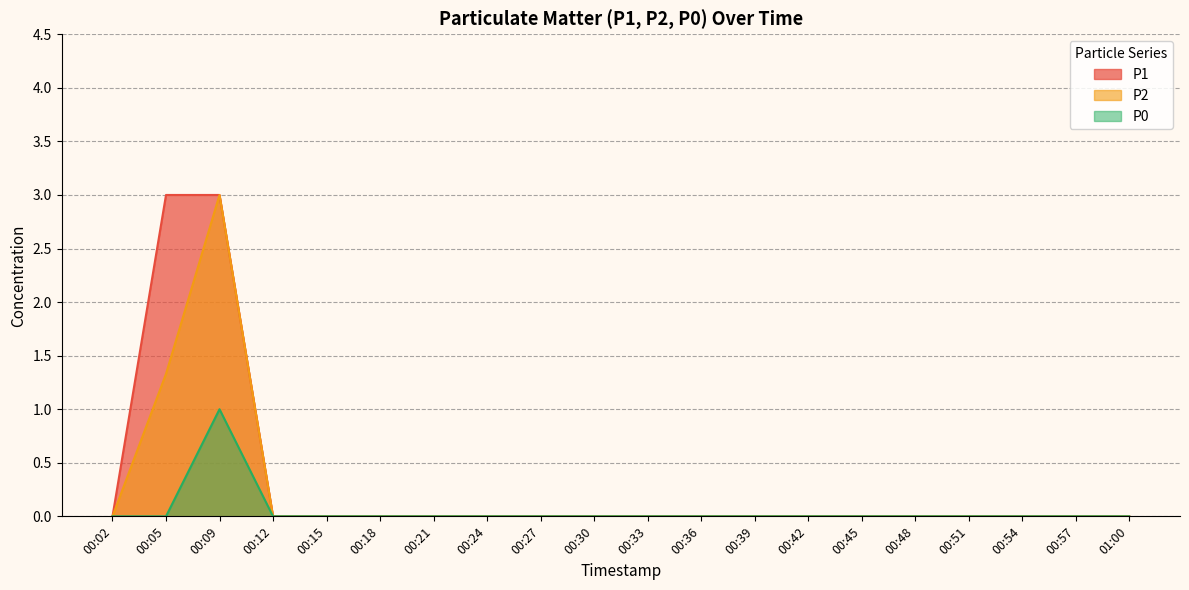

What is the label of the 6th point from the right?

00:45